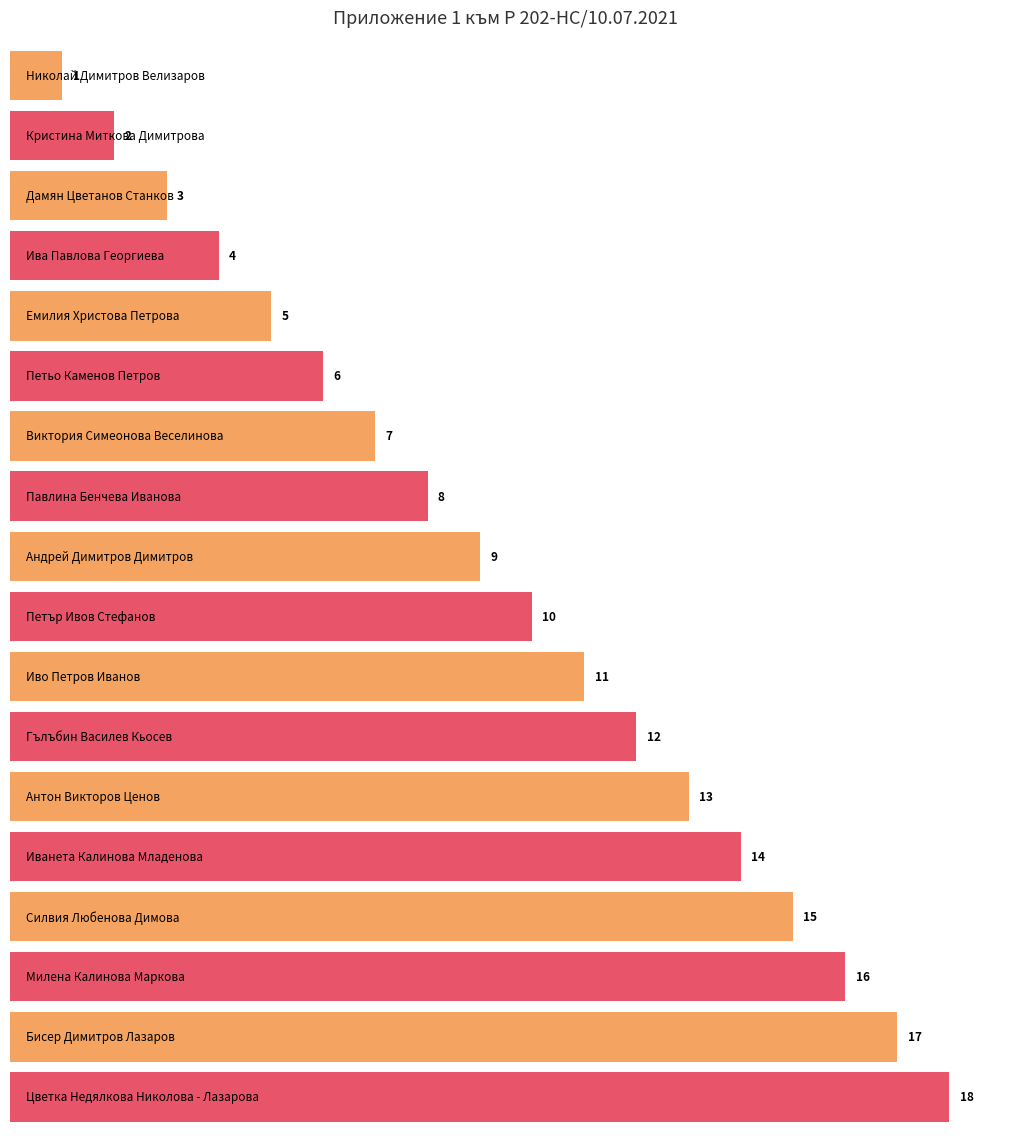

What is the smallest value displayed?

1